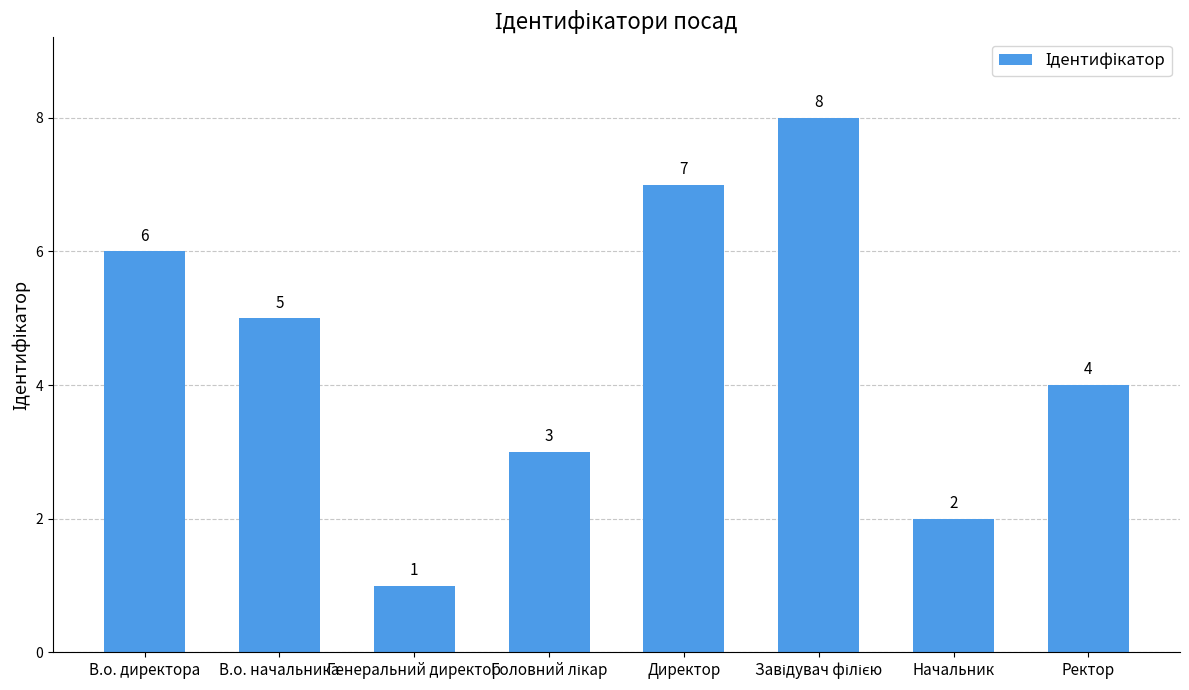

Where does the data first go above 5?

В.о. директора